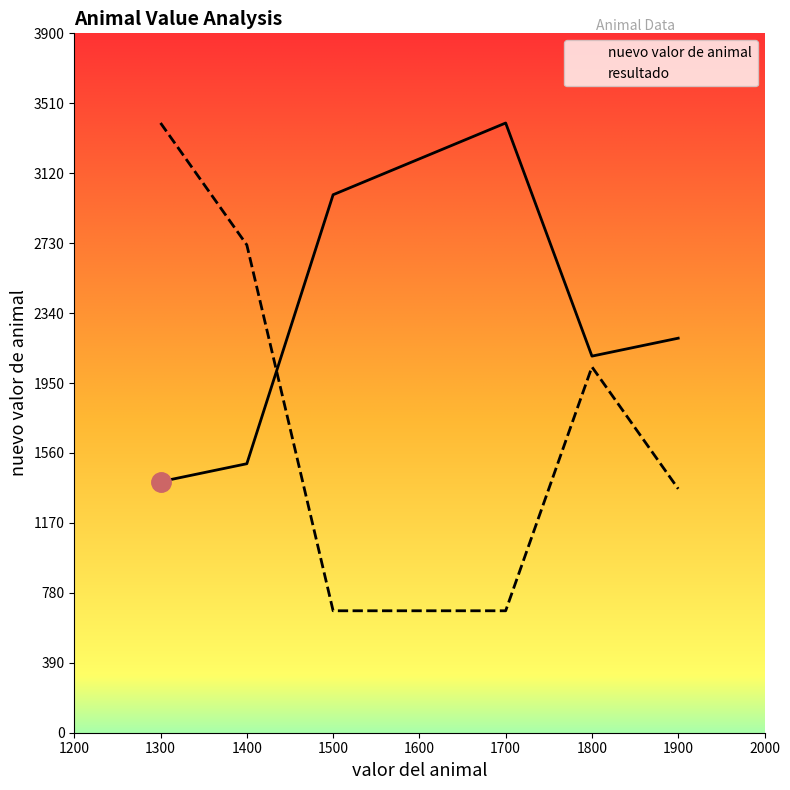

Which category has the lowest value in the nuevo valor de animal series?

1300